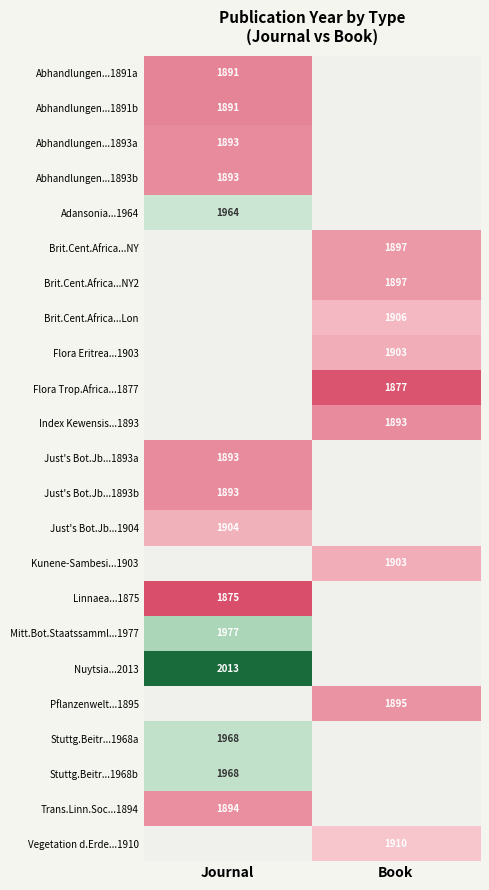

At how many categories does at least one series exceed 2009?

1